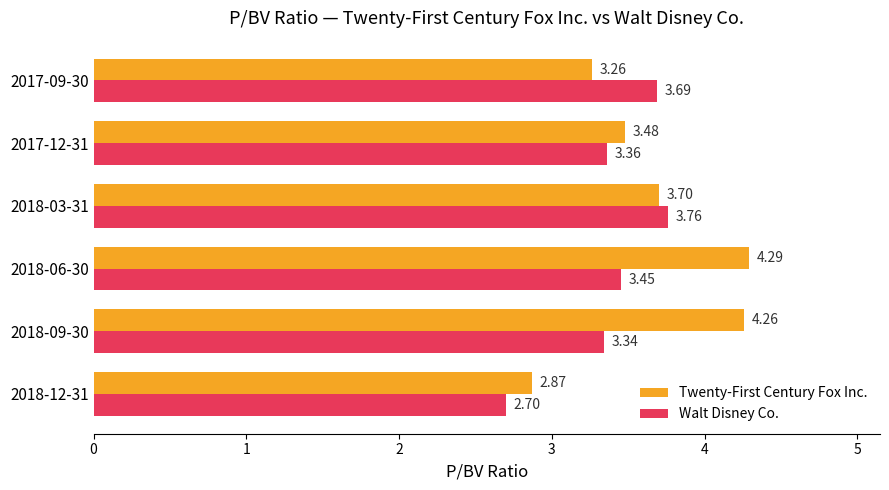

Which series has the largest total across all categories?

Twenty-First Century Fox Inc.